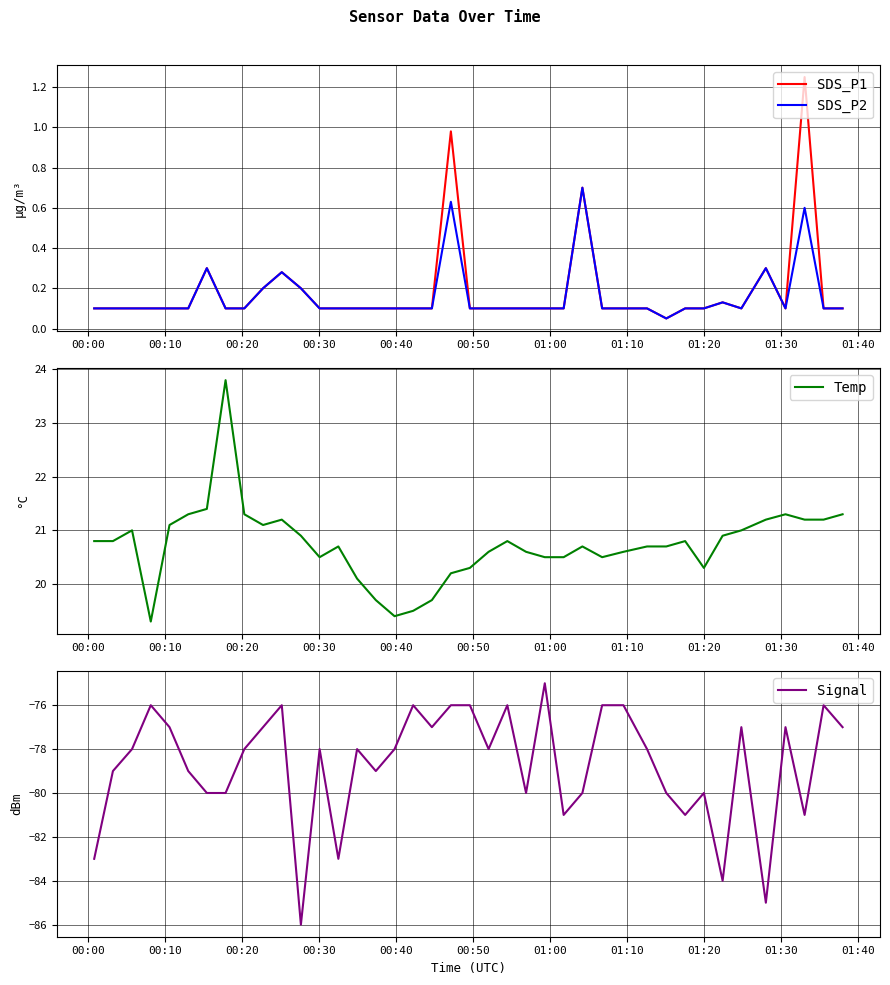

What is the maximum value for SDS_P2?

0.7